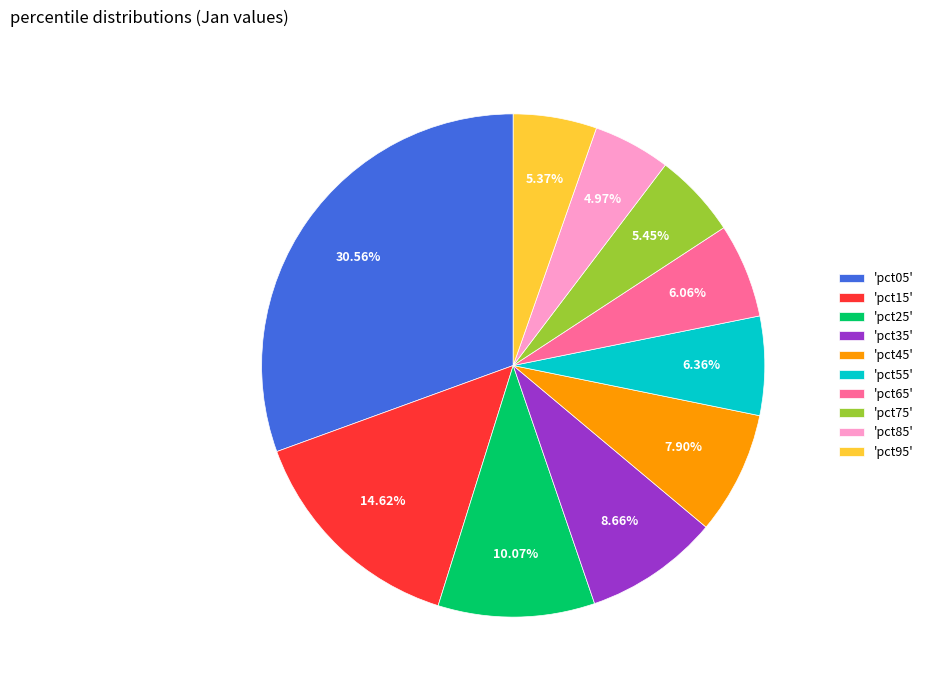

To the nearest percent, what is the average slice percentage?

10%